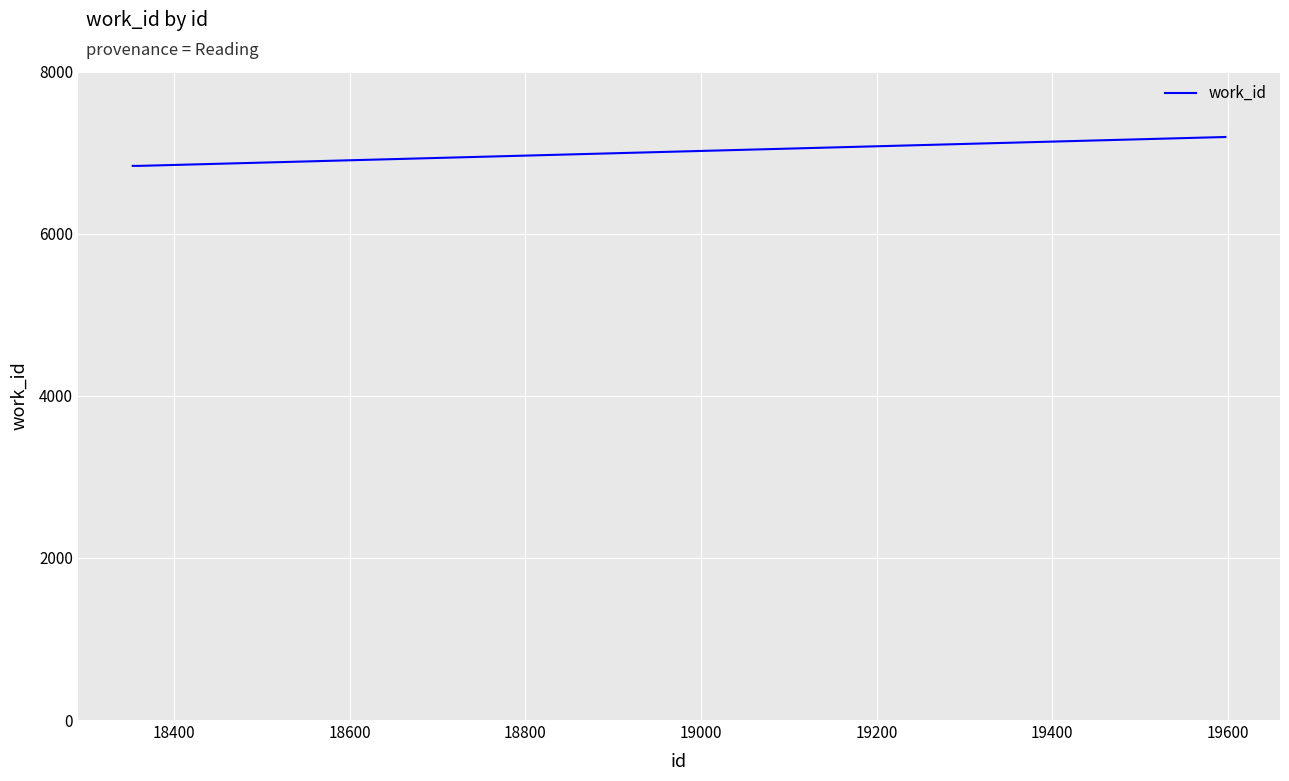

What is the maximum value shown in the chart?

7192